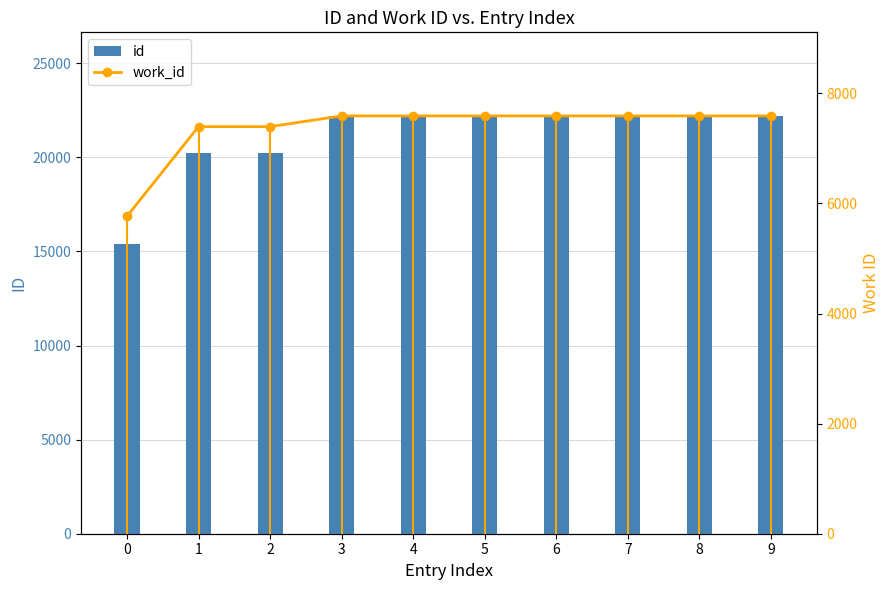

True or false: id has a value of 22203 at 8.

True